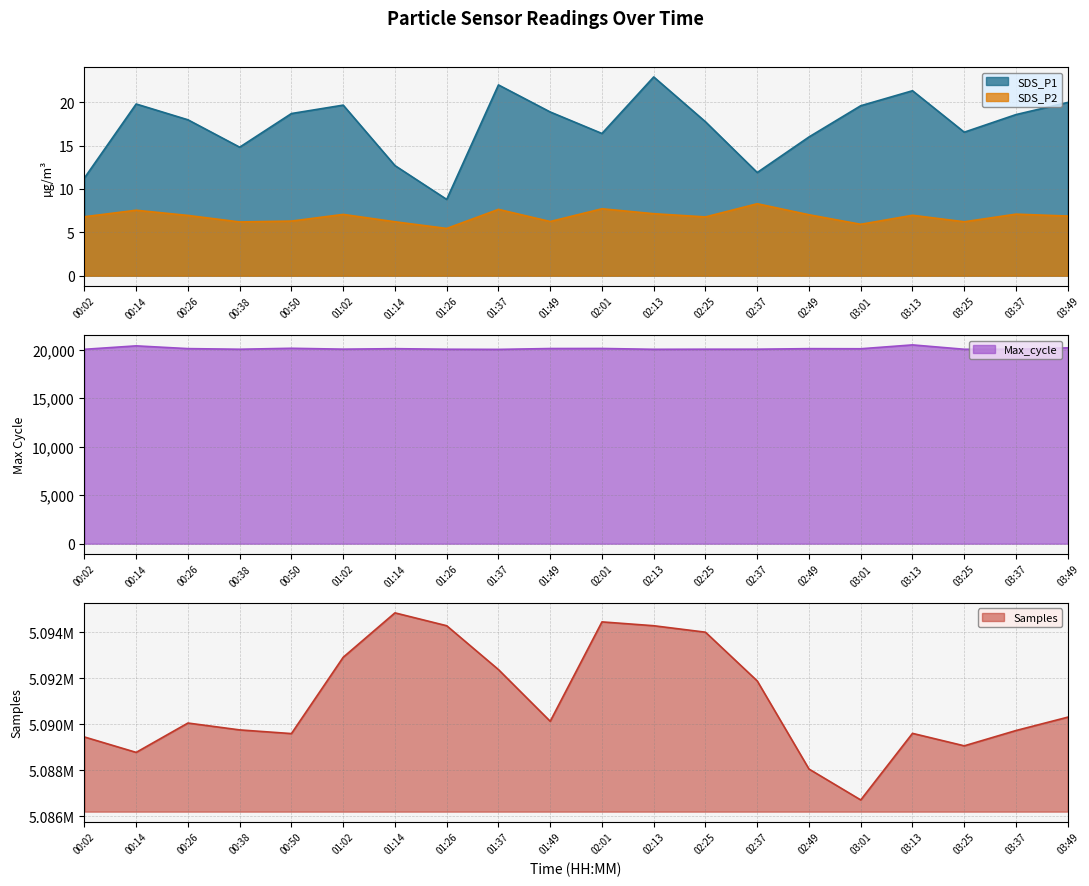

The Samples series shows 5090312.0 at 03:49. True or false?

True